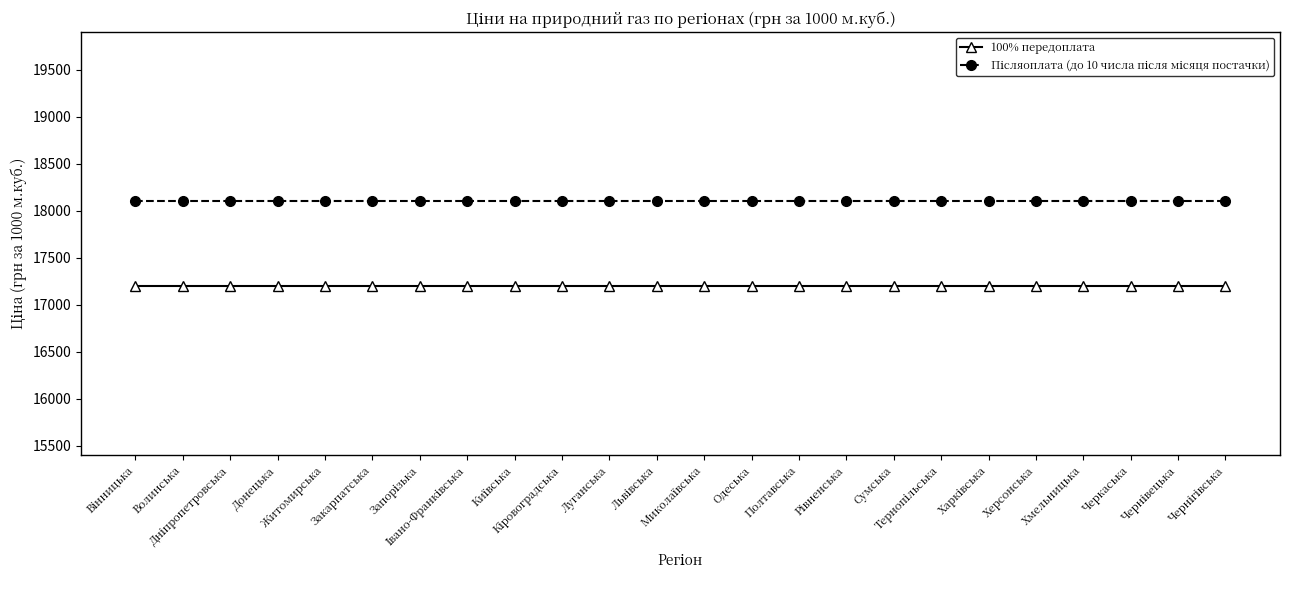

What is the value of the 100% передоплата point at the 11th from the left?

17200